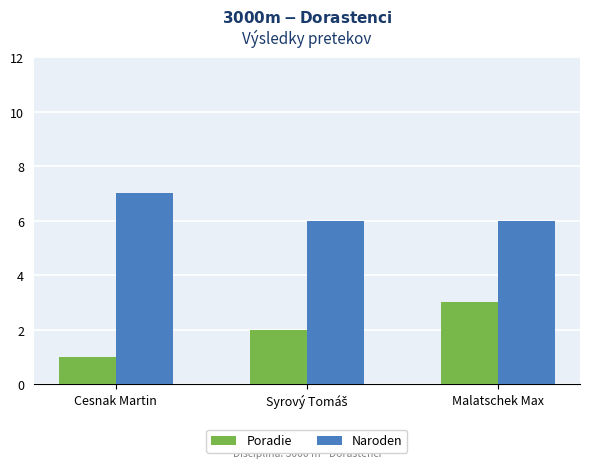

Reading left to right, transcribe all the data shown in this chart.

Poradie: 1	2	3
Naroden: 7	6	6